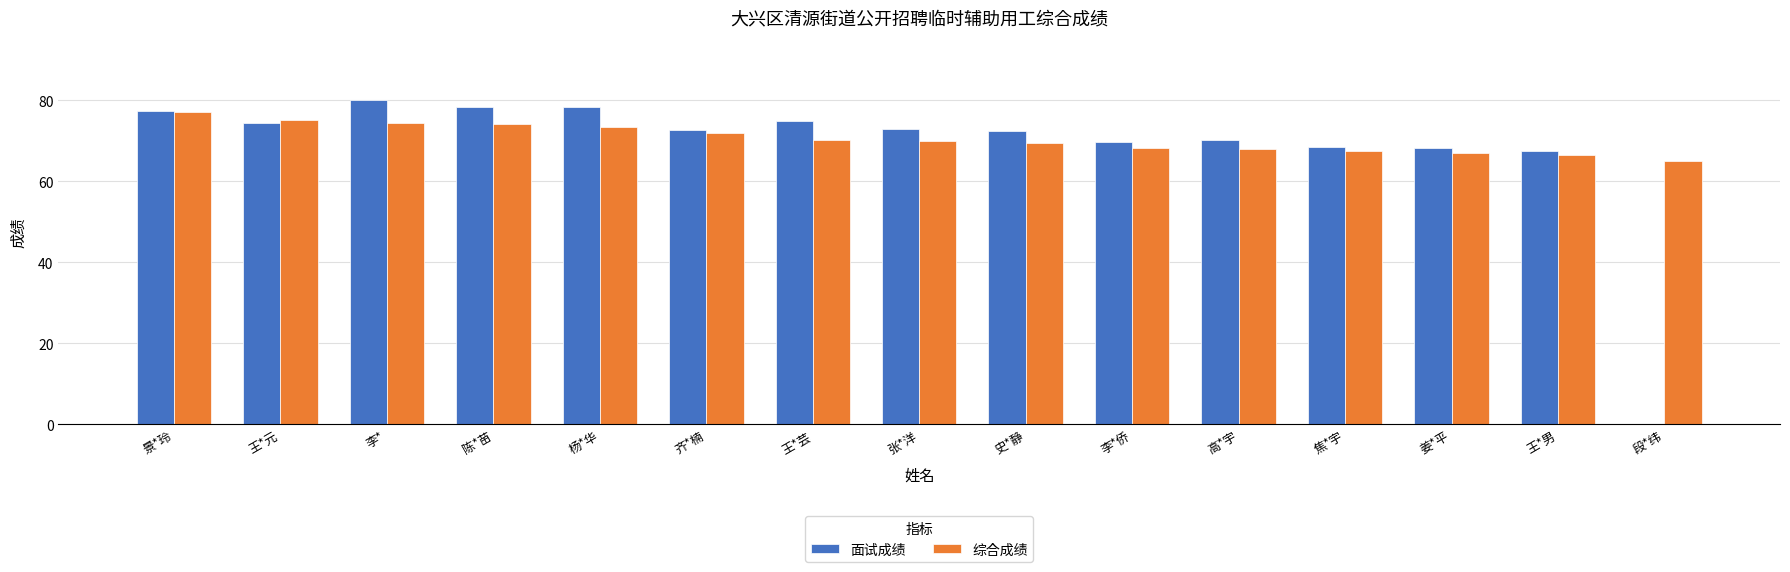

What is the label of the 5th bar from the right?

高*宇